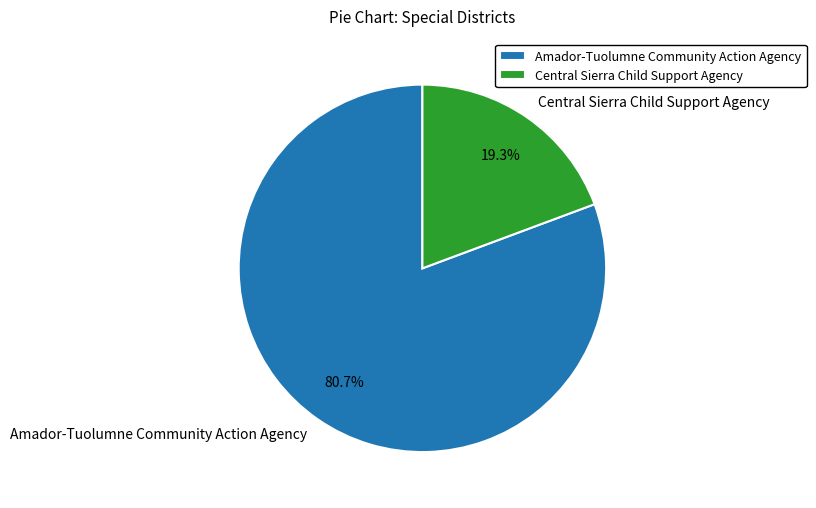

Between Central Sierra Child Support Agency and Amador-Tuolumne Community Action Agency, which is larger?

Amador-Tuolumne Community Action Agency